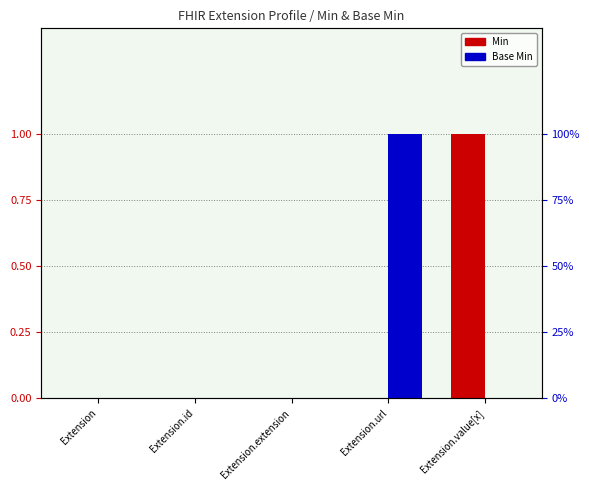

What is the difference between the maximum and minimum values in the Base Min series?

1